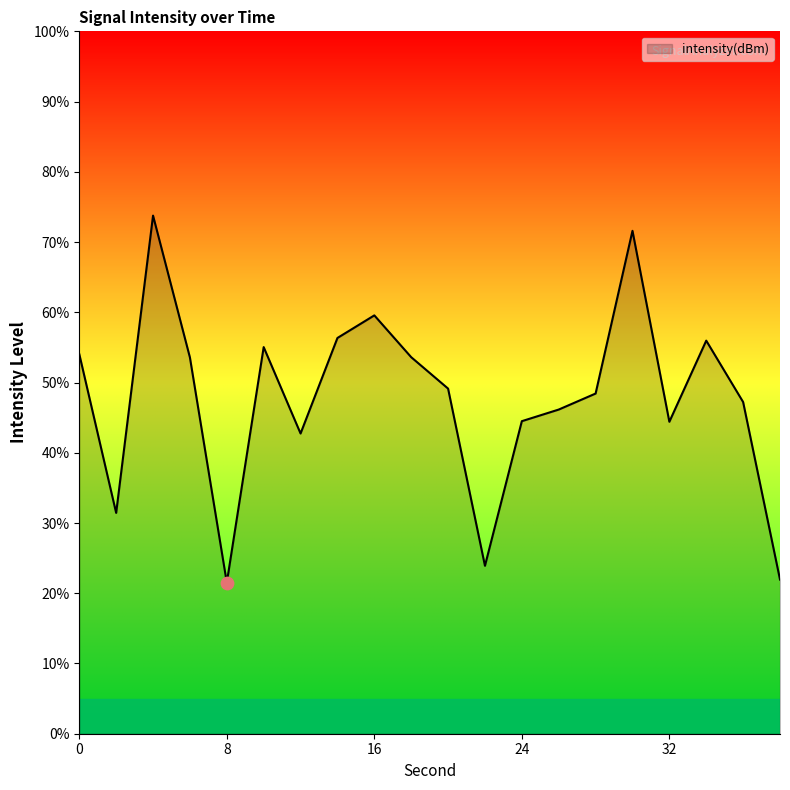

What is the difference between the maximum and minimum values?

52.3